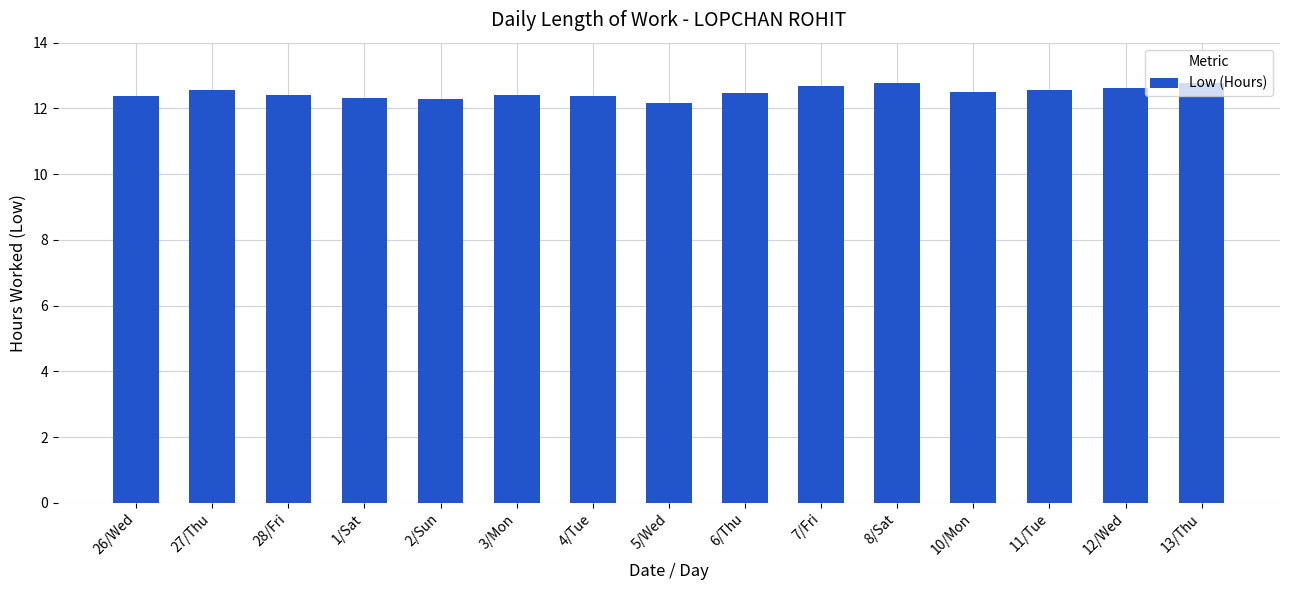

How many data points does each series have?

15